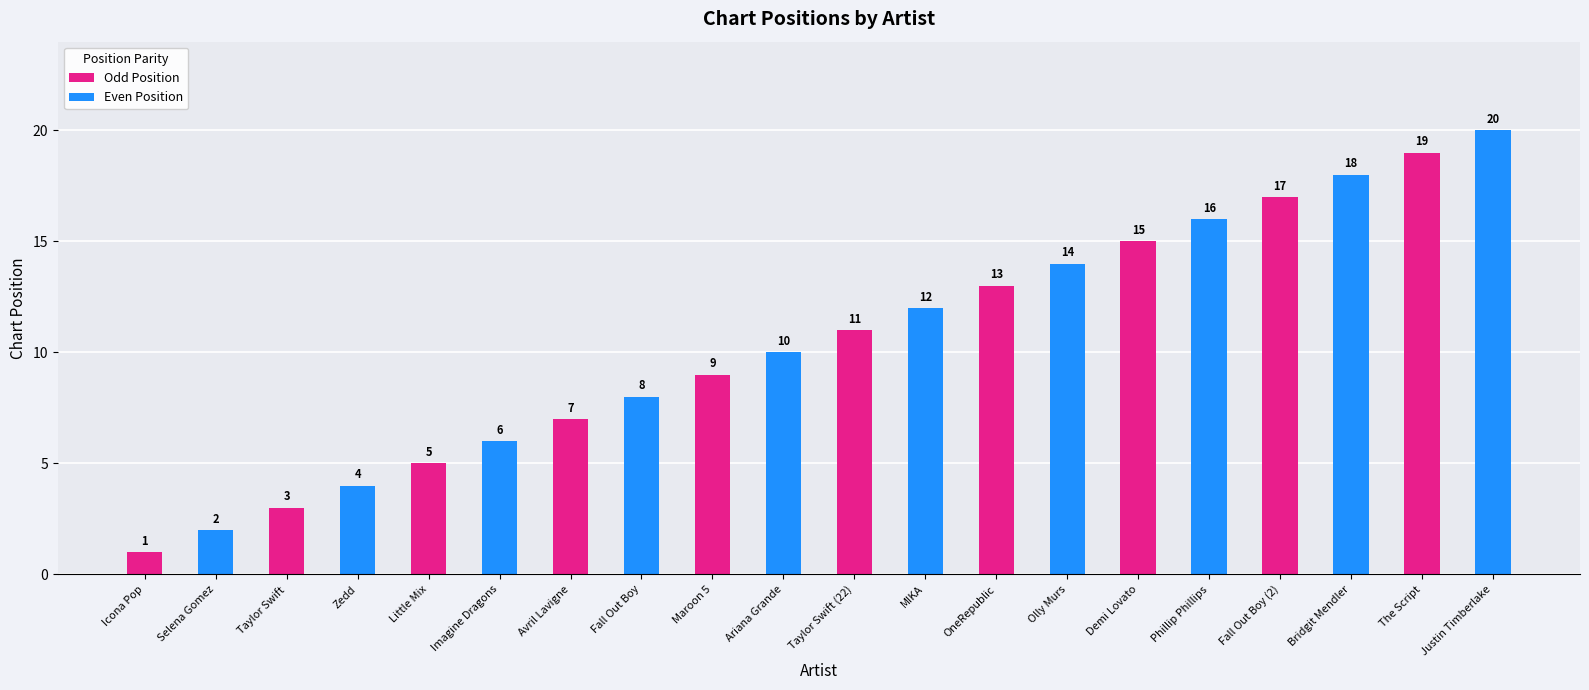

What is the value of the 11th bar from the left?

11